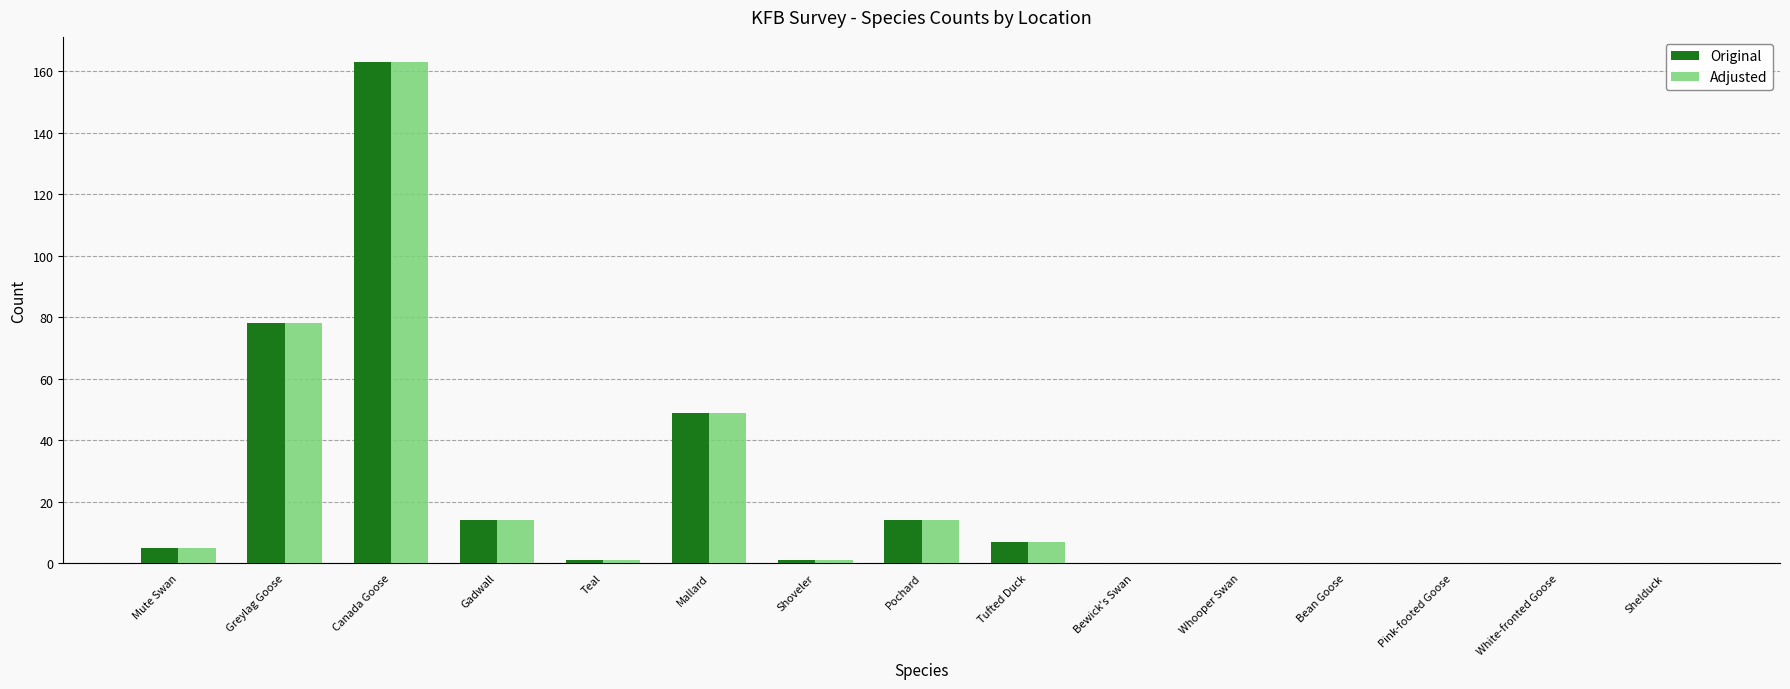

At which category does the chart reach its peak across all series?

Canada Goose